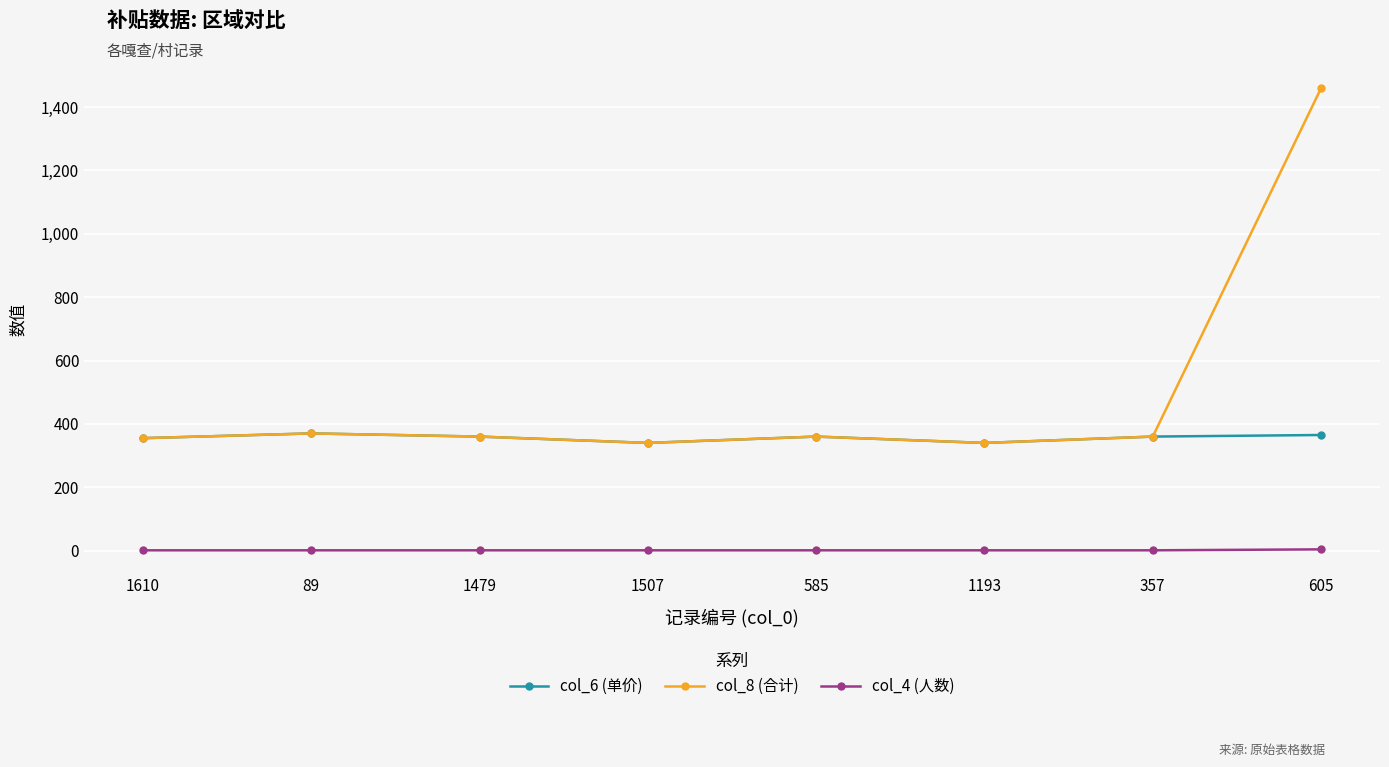

At how many categories does at least one series exceed 530?

1